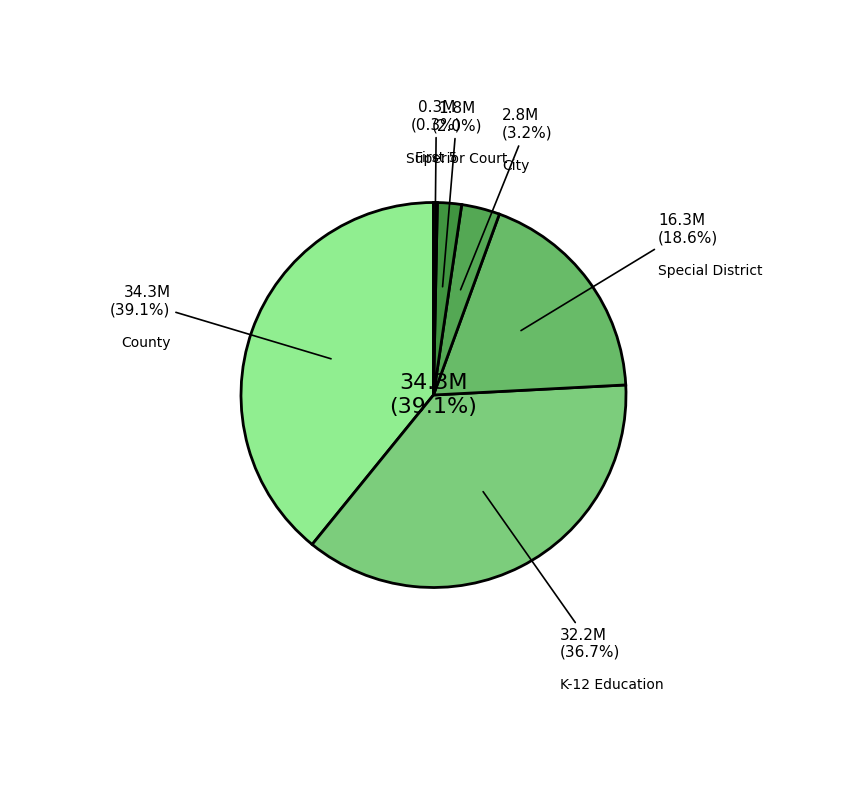

How many segments does this pie chart have?

6